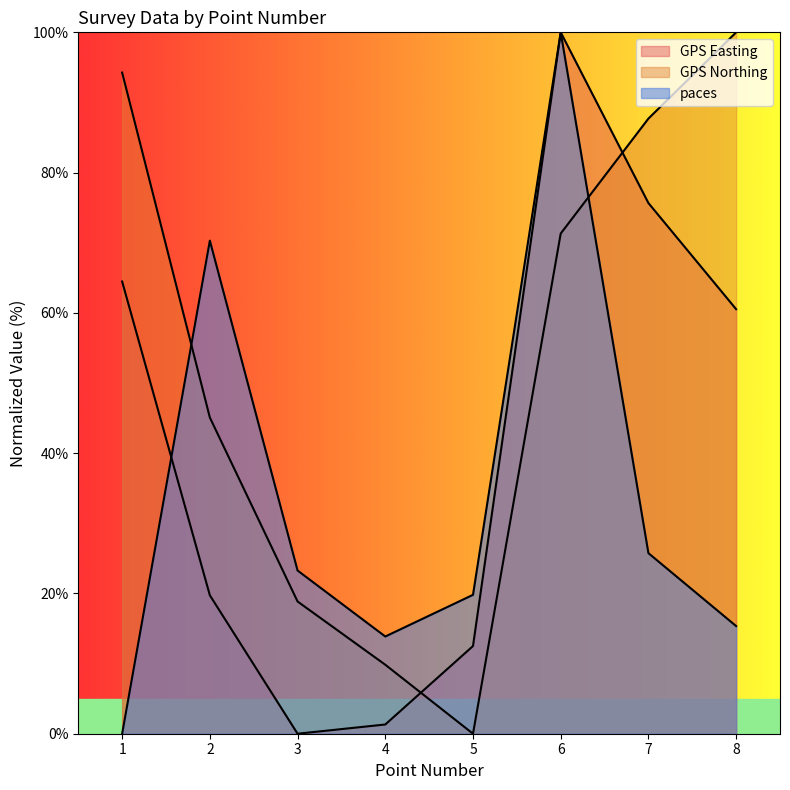

Rank the series at 3 from lowest to highest value.

GPS Easting, GPS Northing, paces